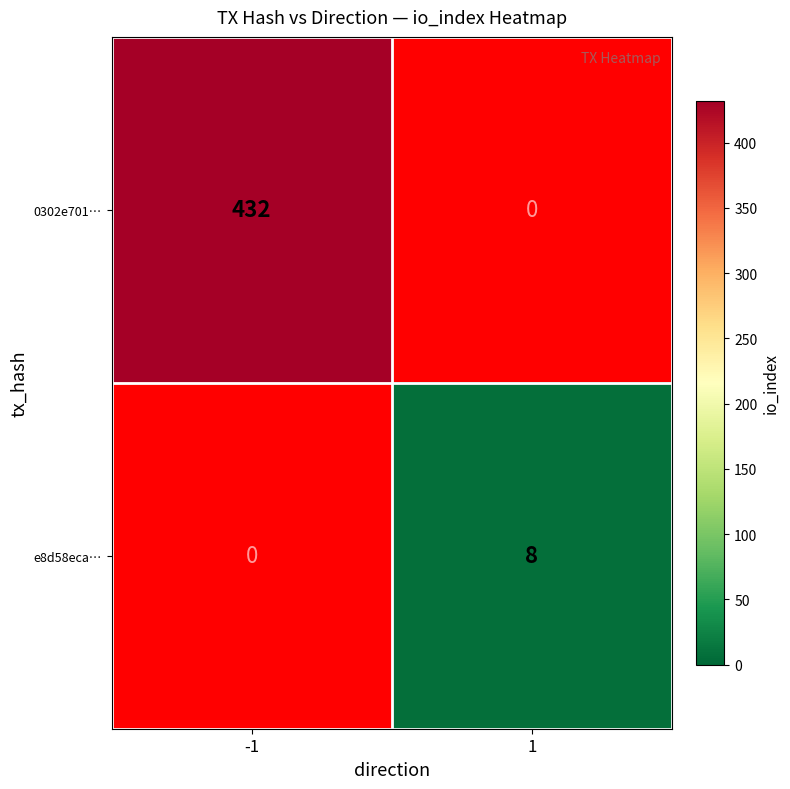

Count the number of categories in the chart.

2